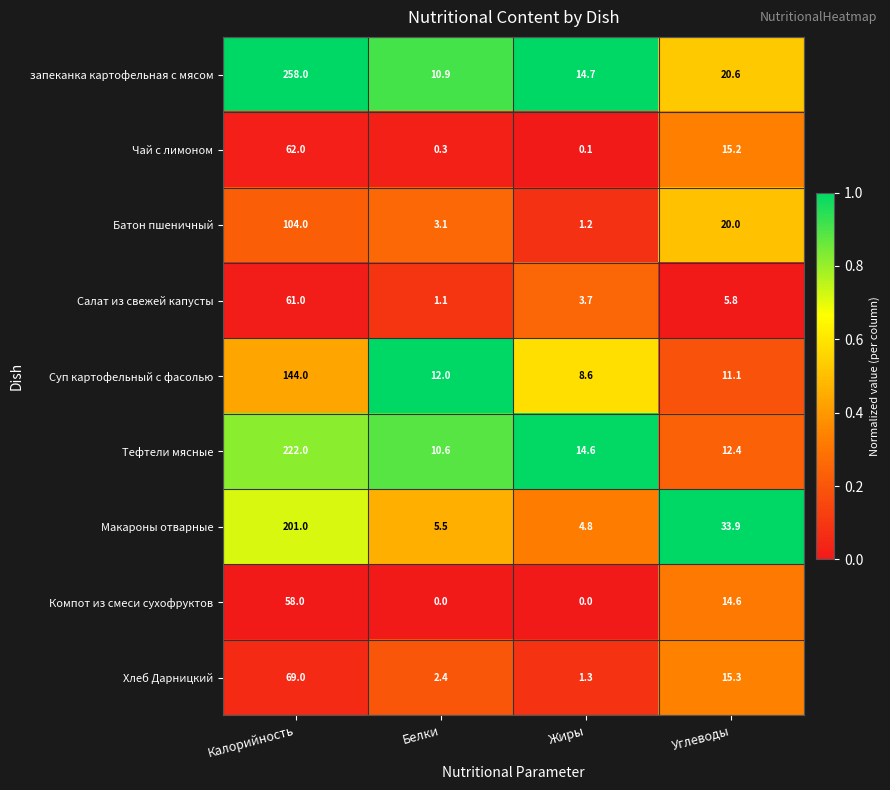

What is the maximum value shown in the chart?

258.0